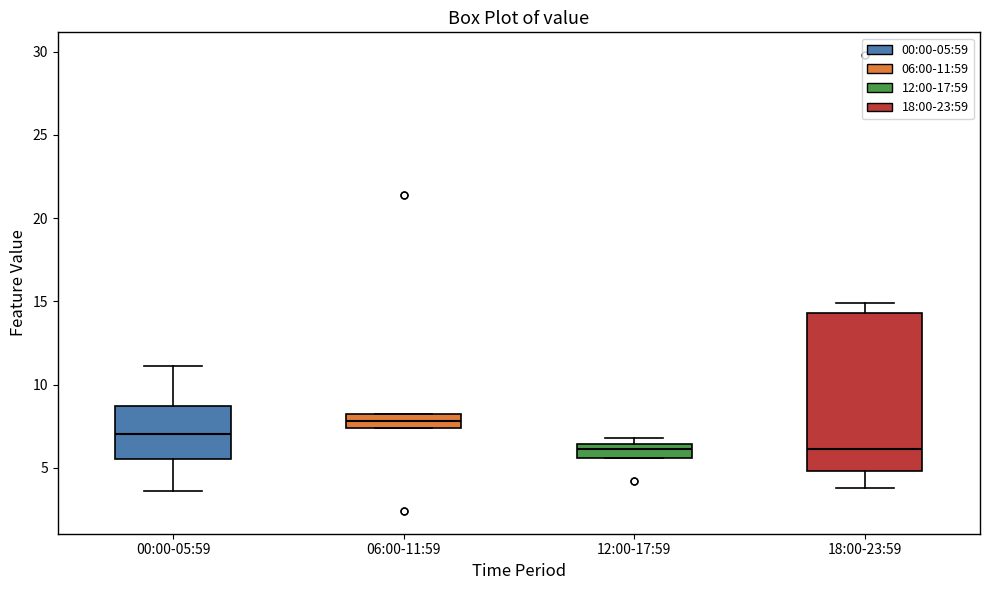

Reading left to right, read every box against the y-axis: the position of its median line, the range the box covers, and the ends of its whiskers. The values are not printed on the chart, so give them approximately, as read against the axis.

00:00-05:59: median 7.0, box 5.5 to 8.5, whiskers 3.5 to 11.0
06:00-11:59: median 8.0 (inside the box), box 7.5 to 8.0, whiskers 7.5 to 8.0
12:00-17:59: median 6.0, box 5.5 to 6.5, whiskers 5.5 to 7.0
18:00-23:59: median 6.0, box 5.0 to 14.5, whiskers 4.0 to 15.0